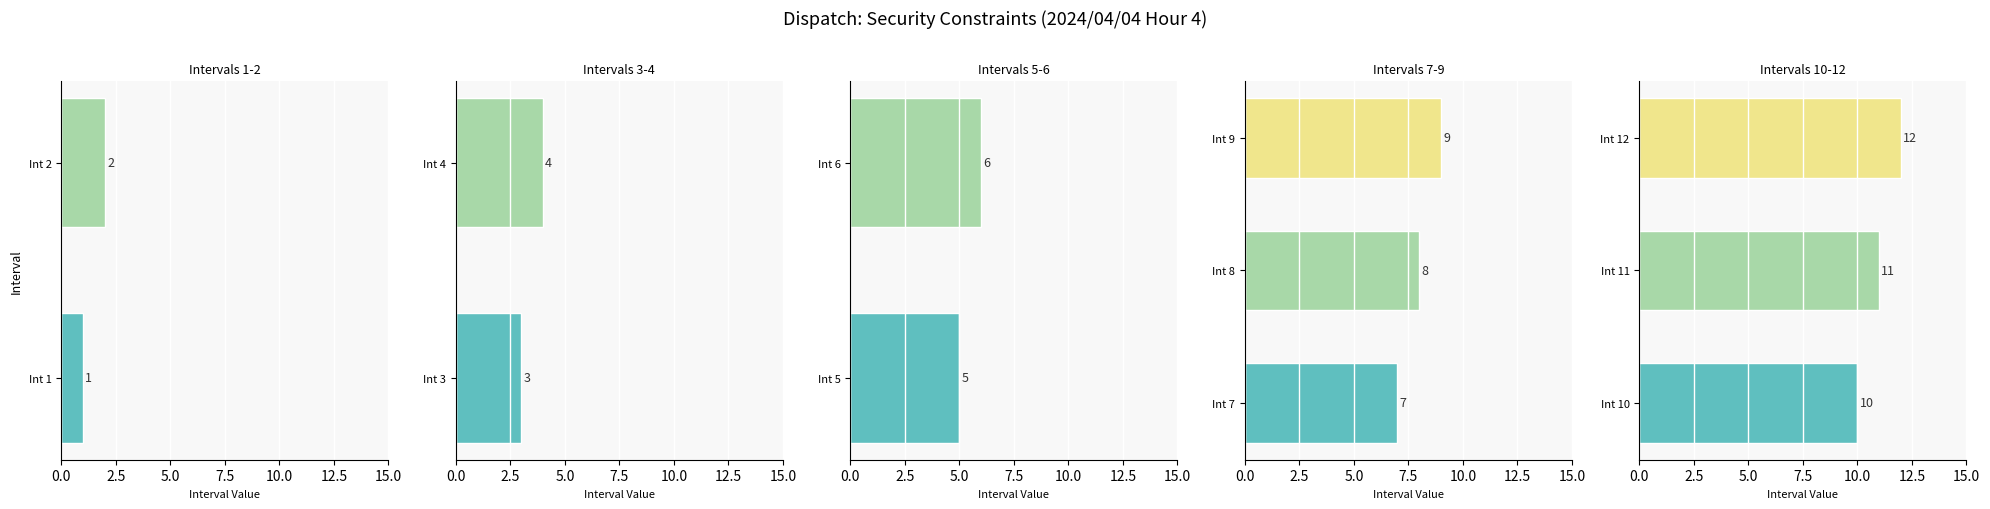

The Interval 1 series shows 2 at 6. True or false?

False